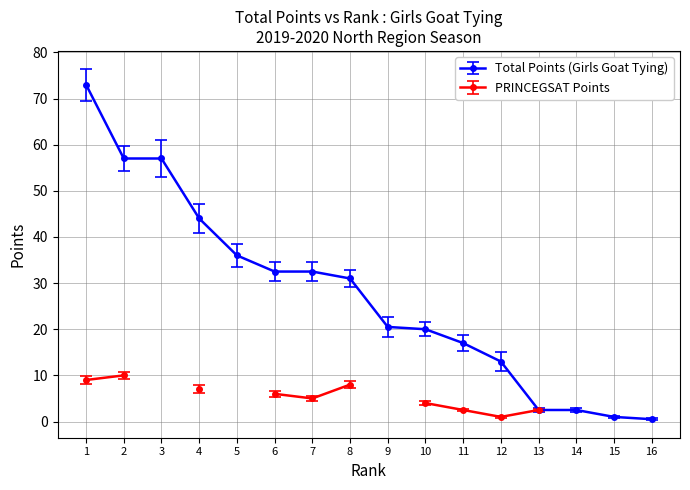

What is the sum of all values?

440.0